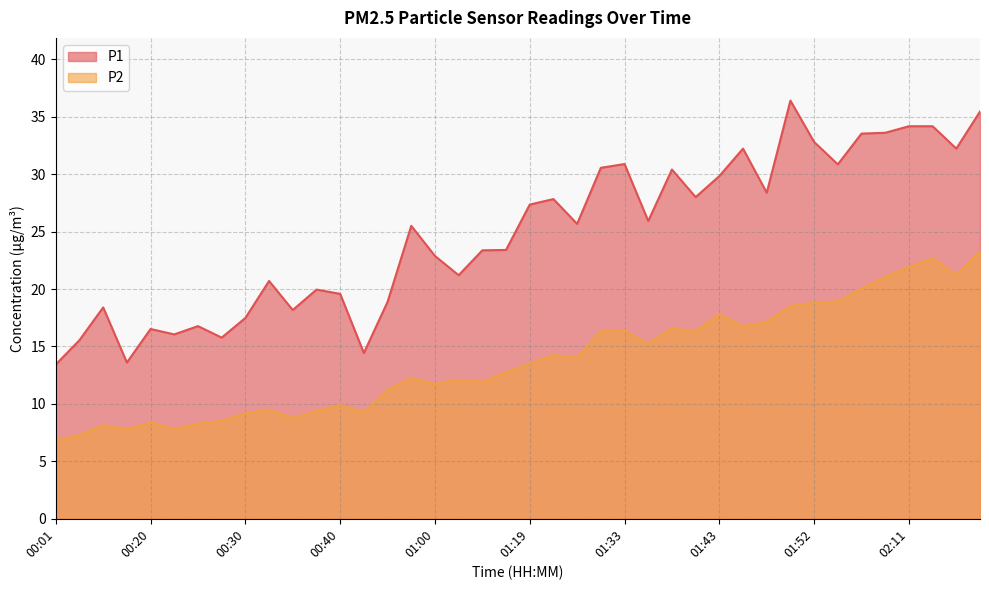

What is the value of the P1 point at the 28th from the left?

28.0